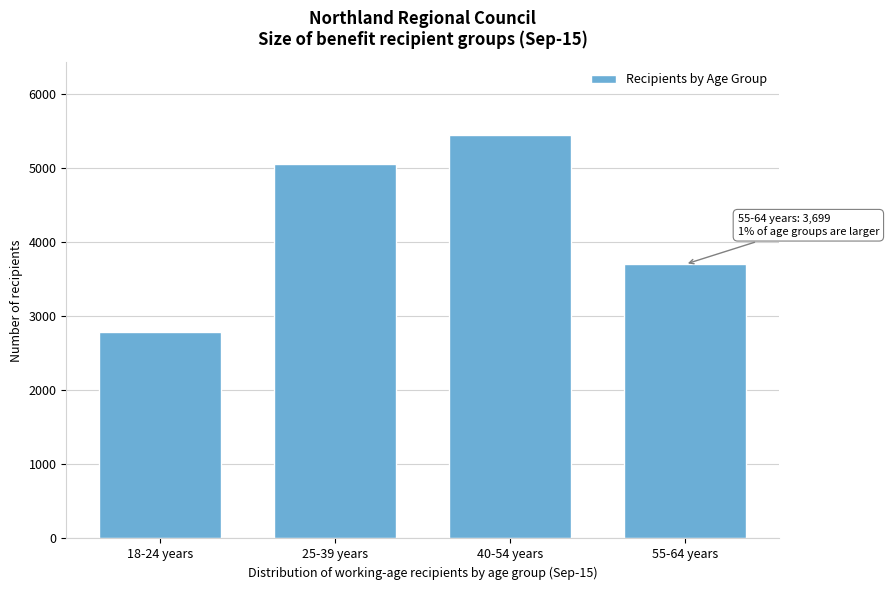

Reading left to right, what are all the values shown in this chart?

18-24 years=2785	25-39 years=5046	40-54 years=5446	55-64 years=3699